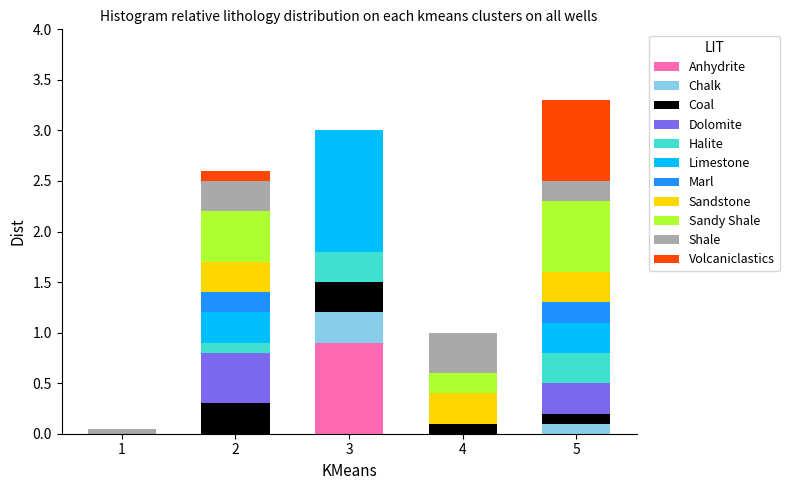

Which category has the highest value in the Anhydrite series?

3